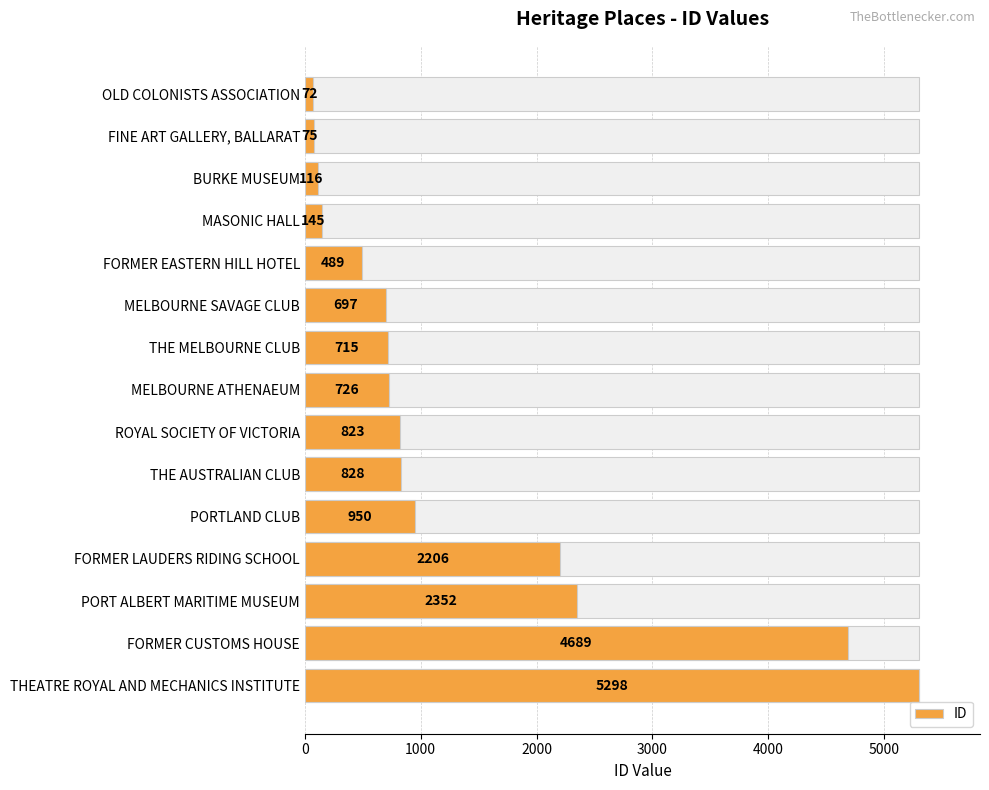

Count the number of data series in this chart.

1